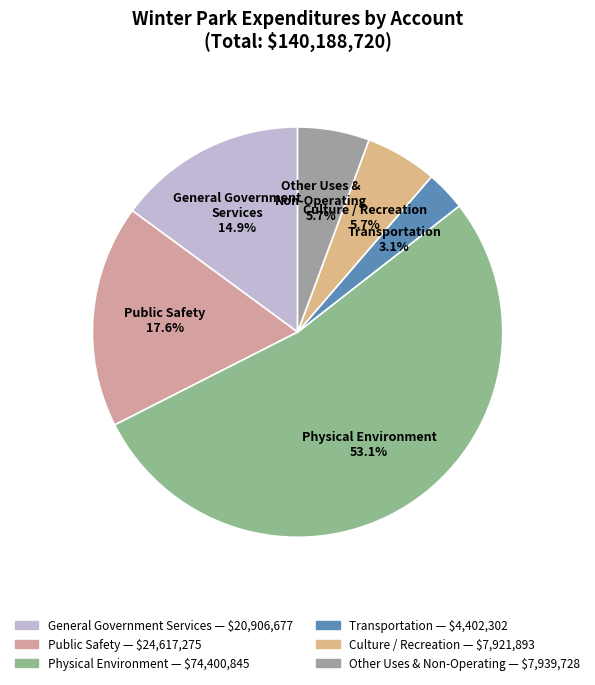

Which category has the biggest portion of the pie?

Physical Environment